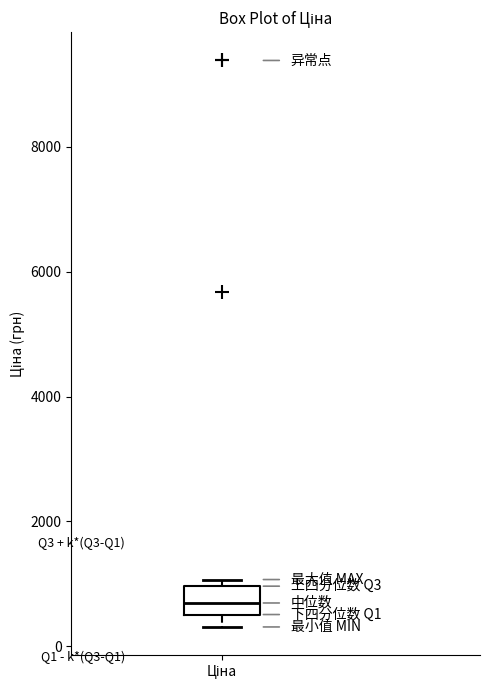

Transcribe this box plot: give where the median line is, the range the box spans, and where the two whiskers end, as read against the y-axis. The values are not printed on the chart, so give them approximately, as read against the axis.

median 600 (inside the box), box 600 to 1000, whiskers 400 to 1000 (just above the box's upper edge)